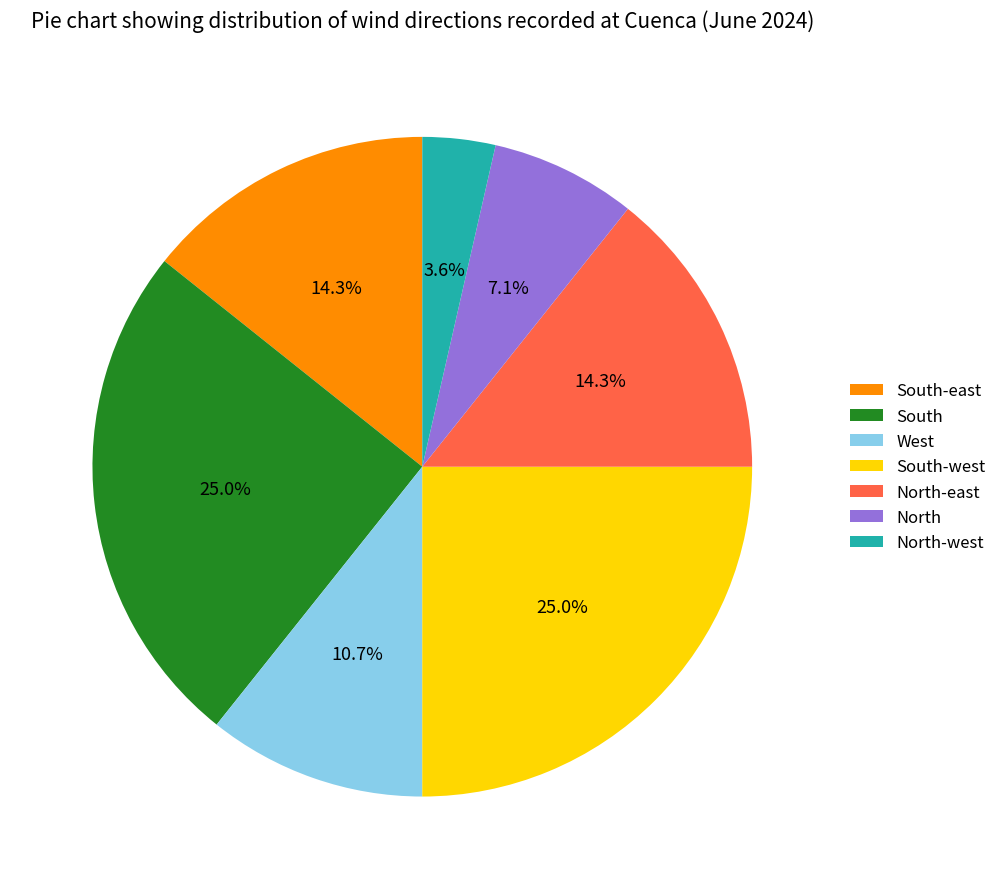

Combined, do North-east and South-east account for over 50%?

No